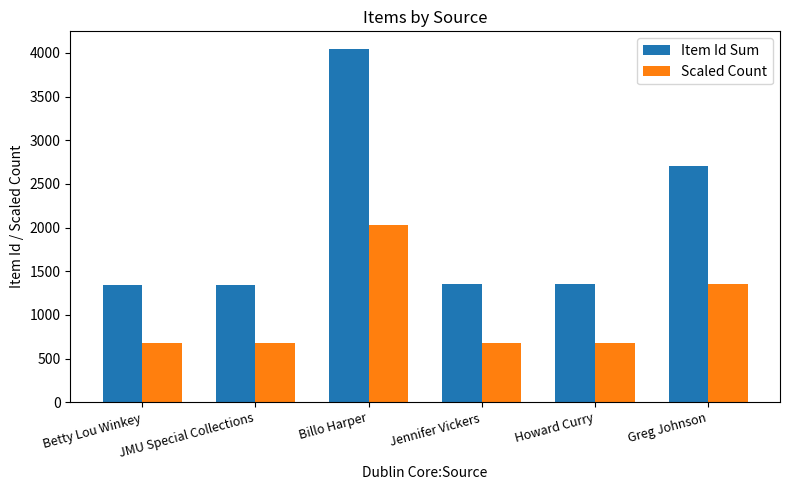

Is it true that Item Id Sum equals 629.7 at Greg Johnson?

False